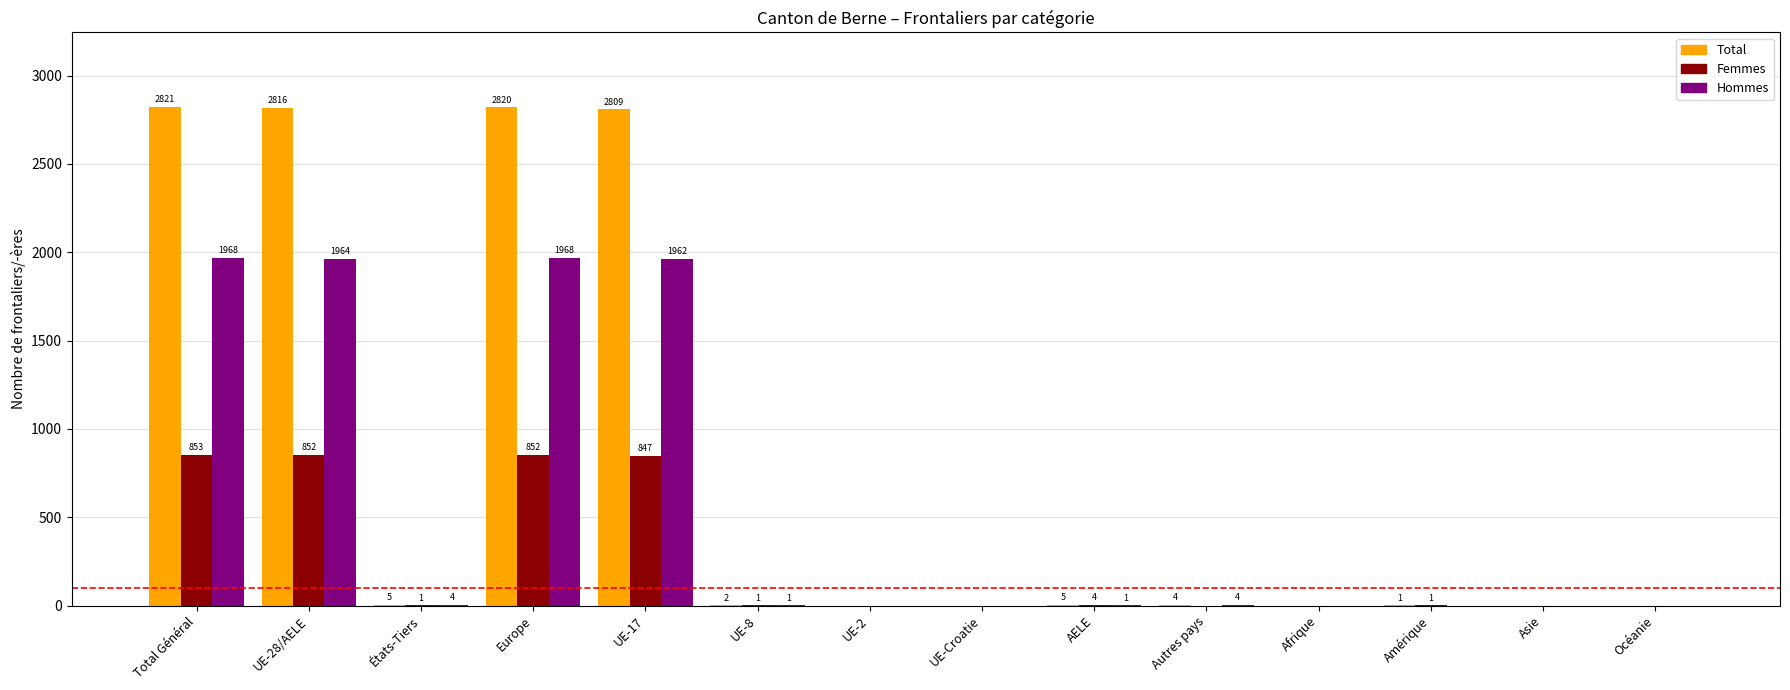

Reading left to right, list all the values displayed in this chart.

Total: Total Général=2821	UE-28/AELE=2816	États-Tiers=5	Europe=2820	UE-17=2809	UE-8=2	UE-2=0	UE-Croatie=0	AELE=5	Autres pays=4	Afrique=0	Amérique=1	Asie=0	Océanie=0
Femmes: Total Général=853	UE-28/AELE=852	États-Tiers=1	Europe=852	UE-17=847	UE-8=1	UE-2=0	UE-Croatie=0	AELE=4	Autres pays=0	Afrique=0	Amérique=1	Asie=0	Océanie=0
Hommes: Total Général=1968	UE-28/AELE=1964	États-Tiers=4	Europe=1968	UE-17=1962	UE-8=1	UE-2=0	UE-Croatie=0	AELE=1	Autres pays=4	Afrique=0	Amérique=0	Asie=0	Océanie=0